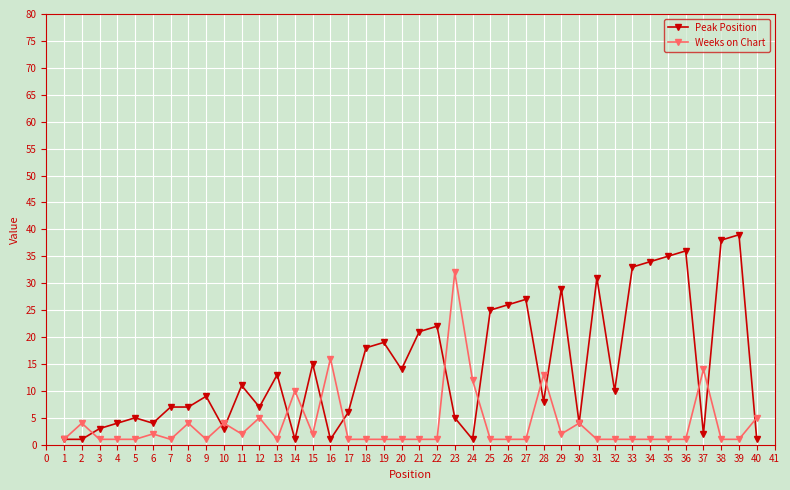

Which series changed the most between 13 and 34?

Peak Position